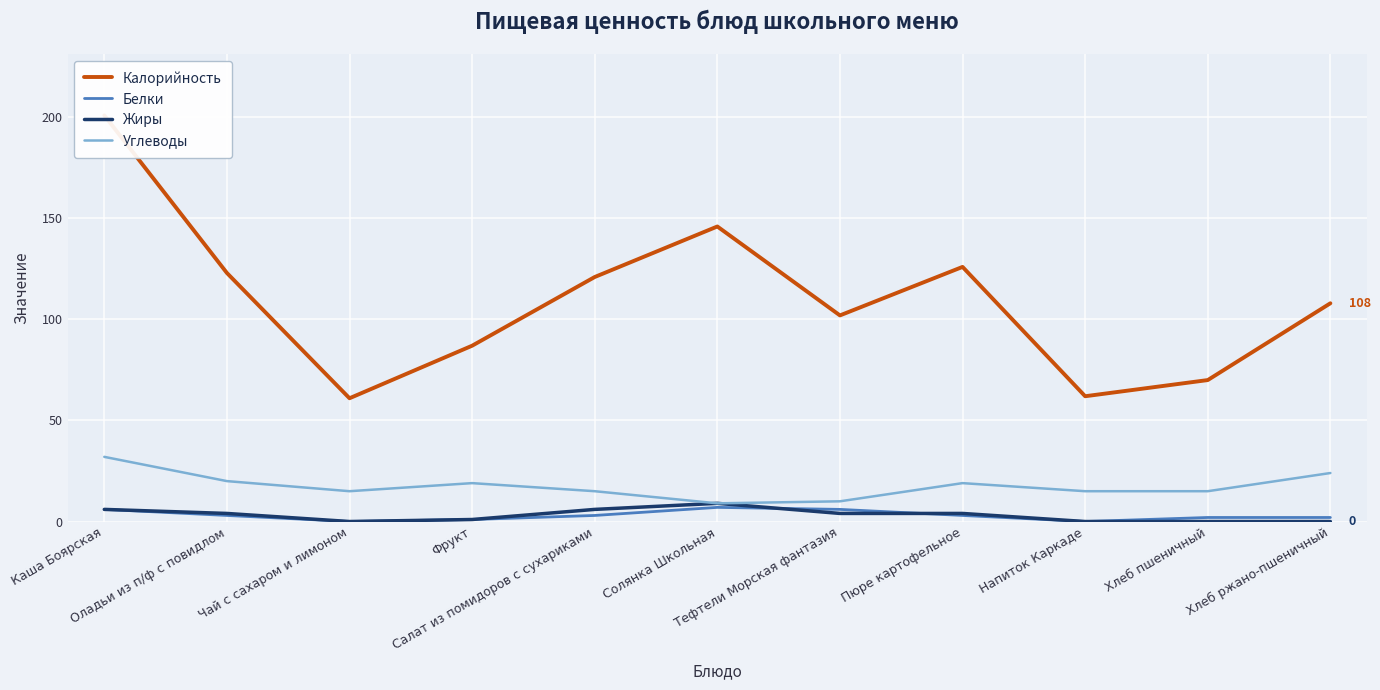

True or false: Углеводы and Калорийность intersect in this chart.

False